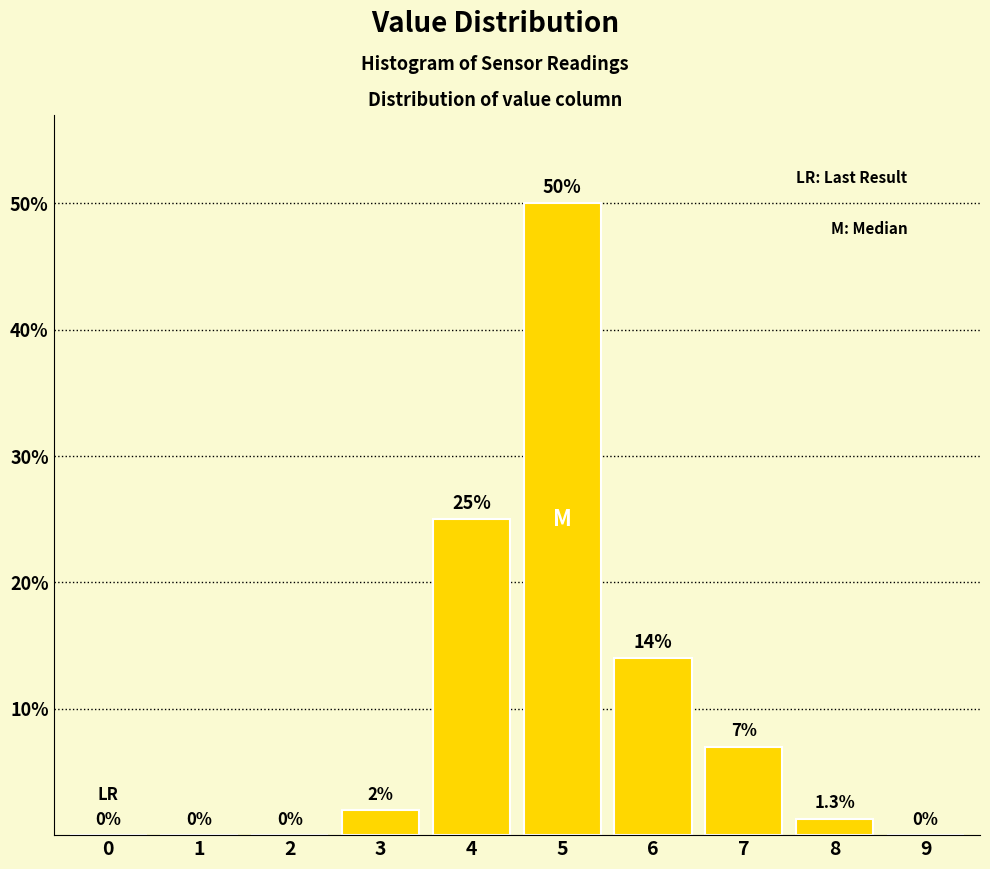

Reading left to right, list all the values displayed in this chart.

0=0.0	1=0.0	2=0.0	3=2.0	4=25.0	5=50.0	6=14.0	7=7.0	8=1.3	9=0.0